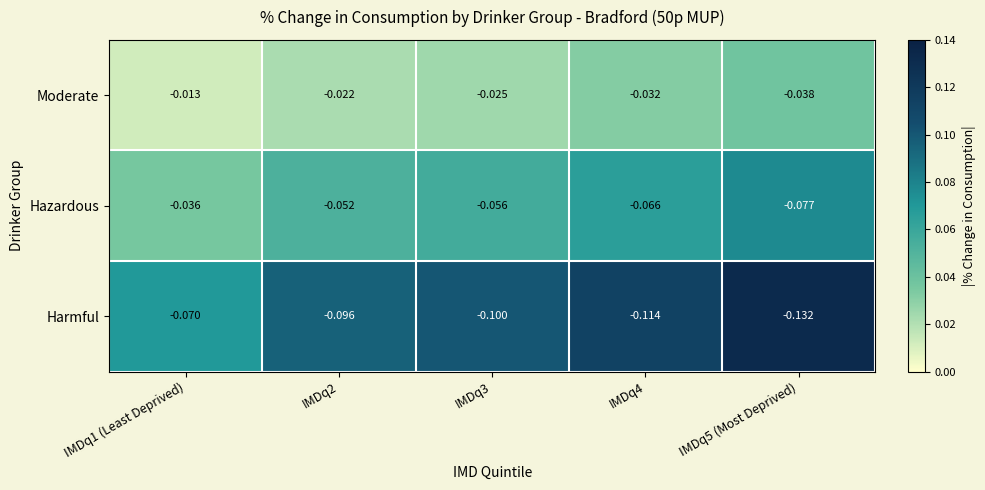

Is the value of Hazardous at IMDq2 greater than the value of Moderate at IMDq5 (Most Deprived)?

No